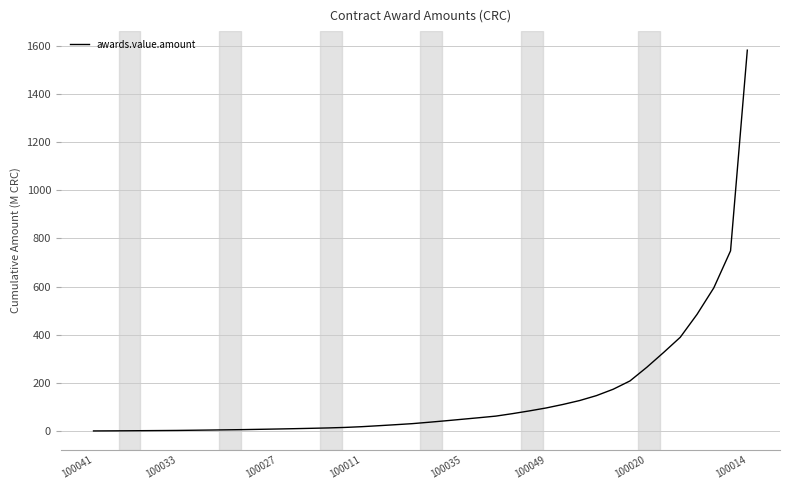

What is the maximum value shown in the chart?

1582.5